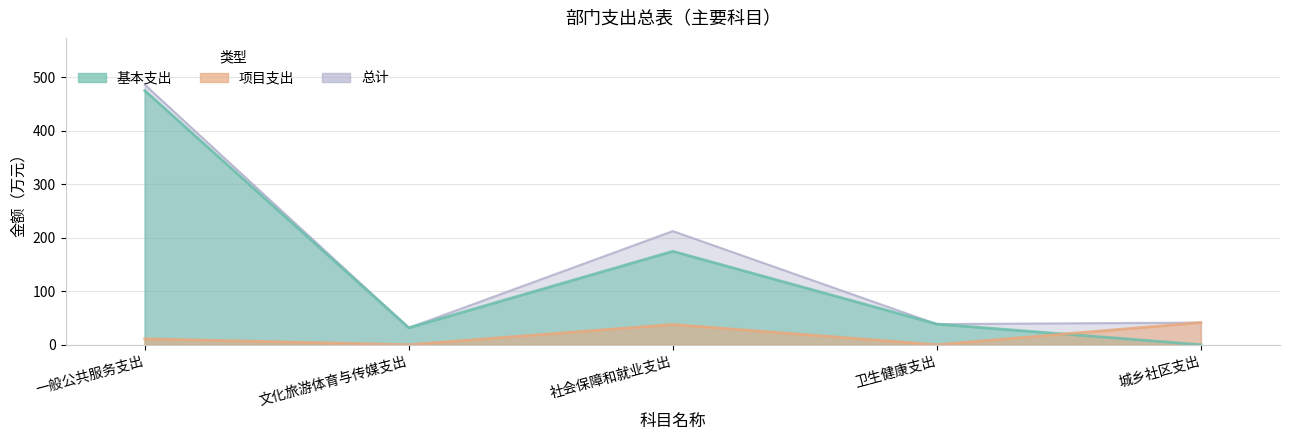

Count the number of data series in this chart.

3